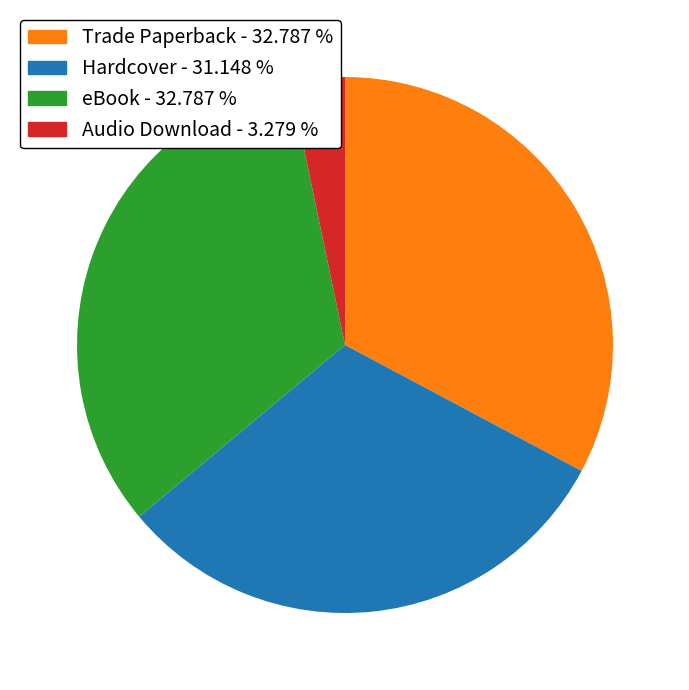

How many segments does this pie chart have?

4